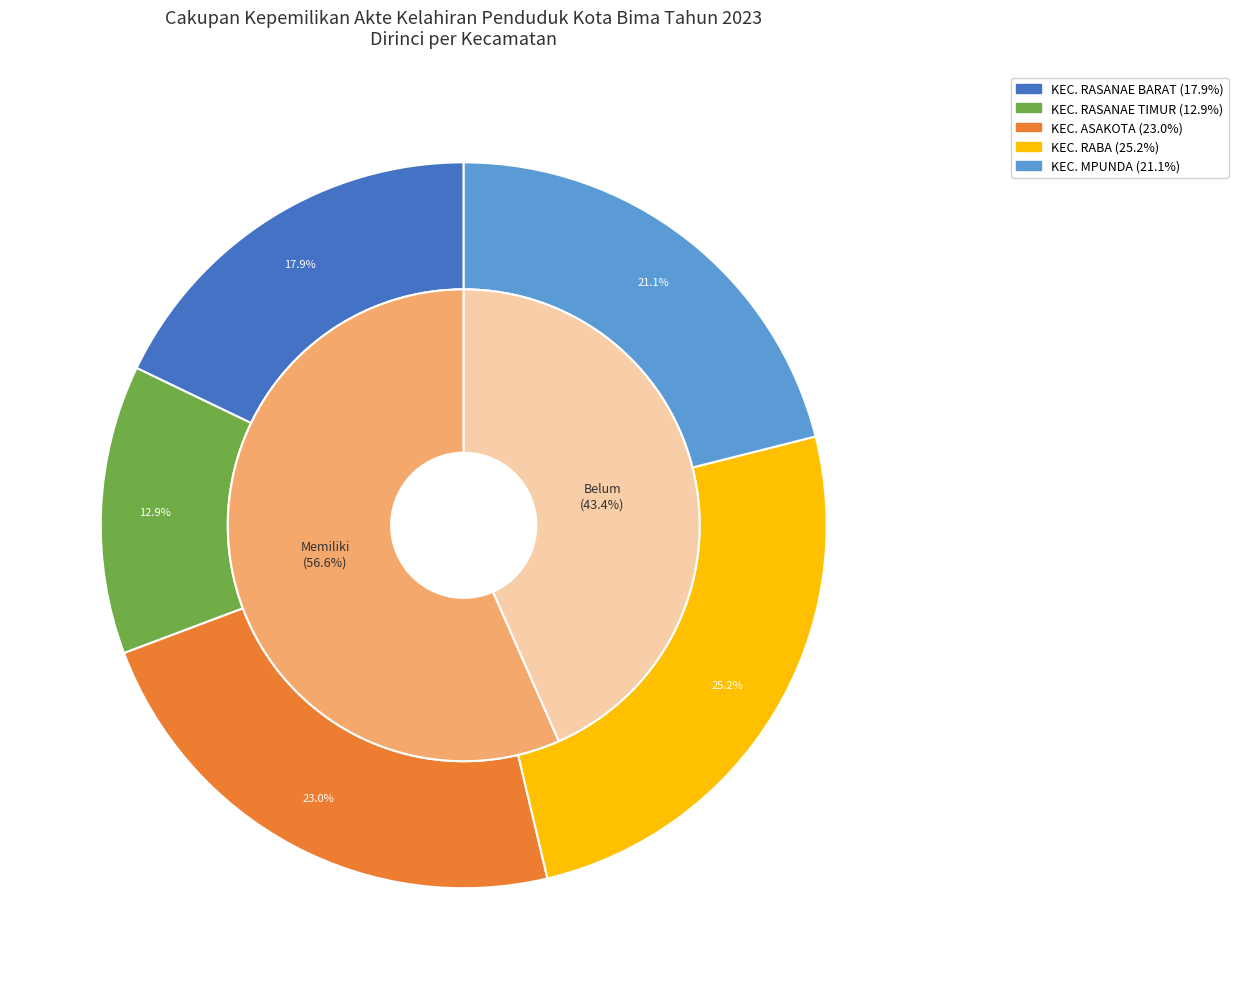

What is the spread (max minus min) of values at values_belum?

3691